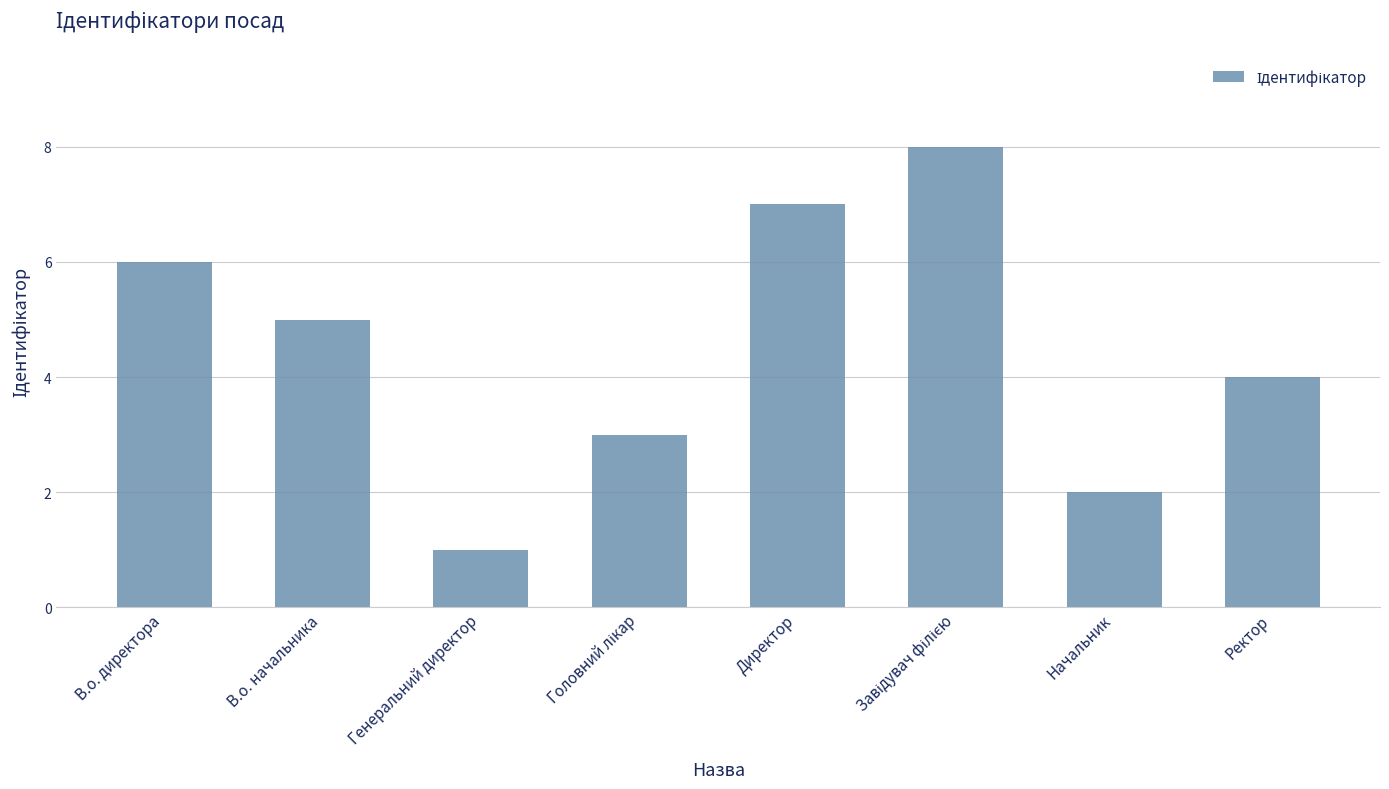

How many values are between 3 and 7?

5